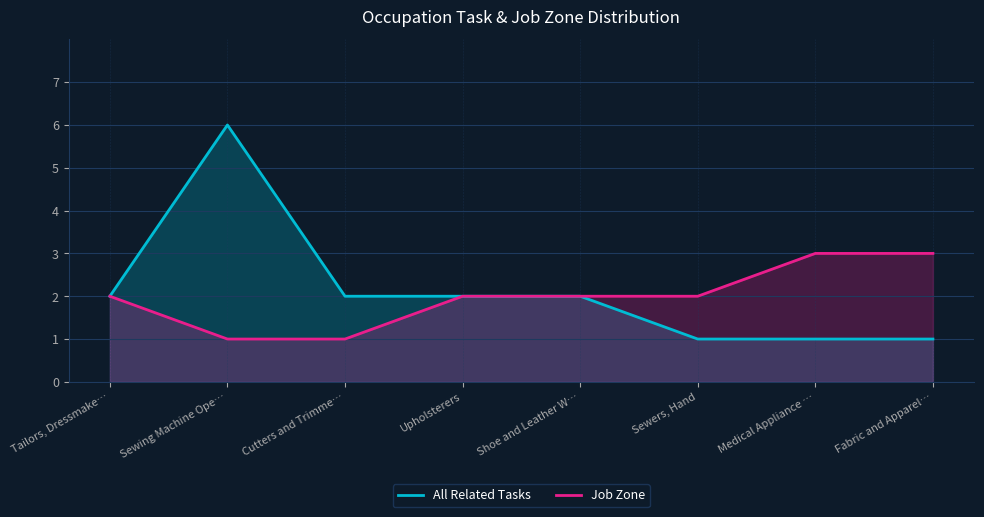

At which category is the sum across all series the highest?

Sewing Machine Ope…